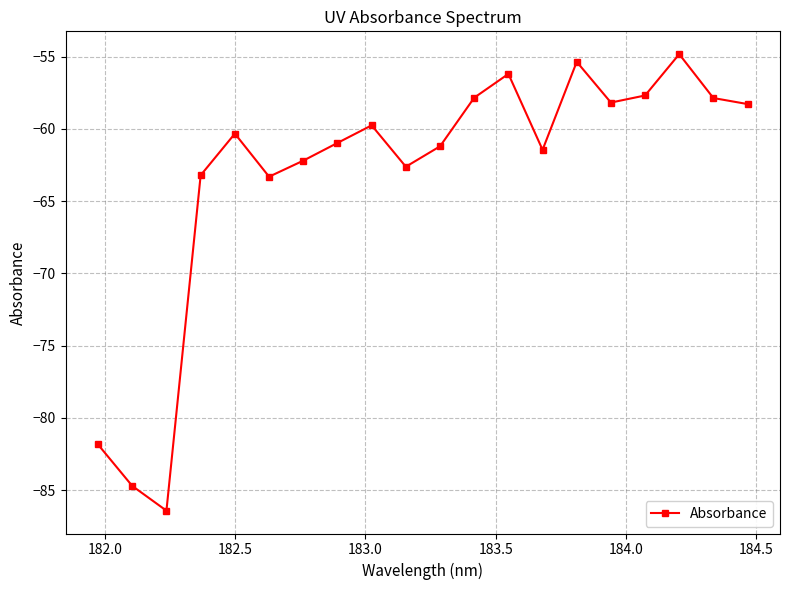

How many categories are shown in the chart?

20